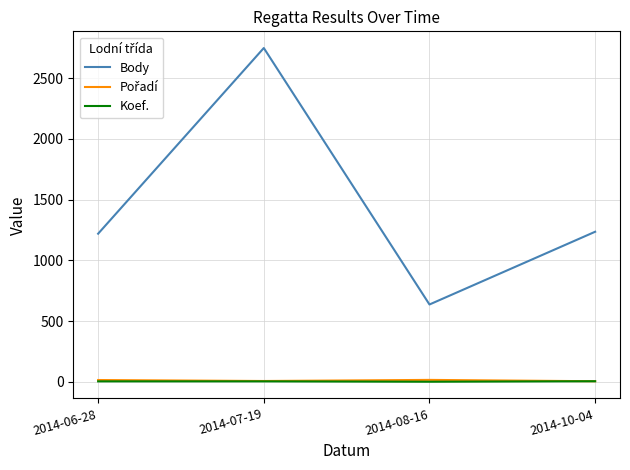

What is the greatest value displayed?

2749